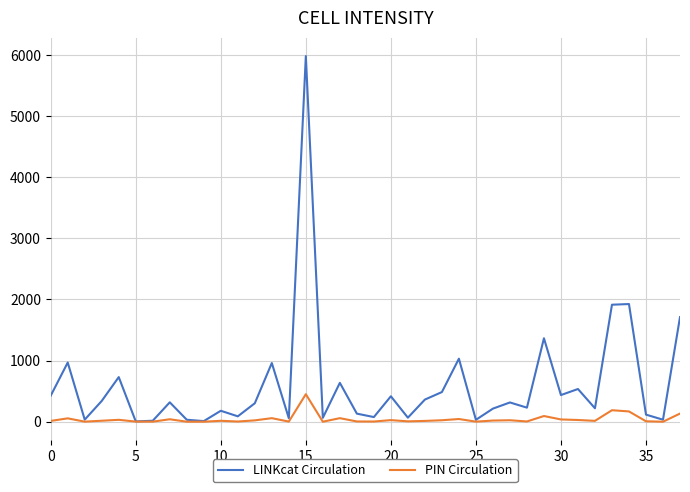

Does the chart display data point markers on the line(s)?

No